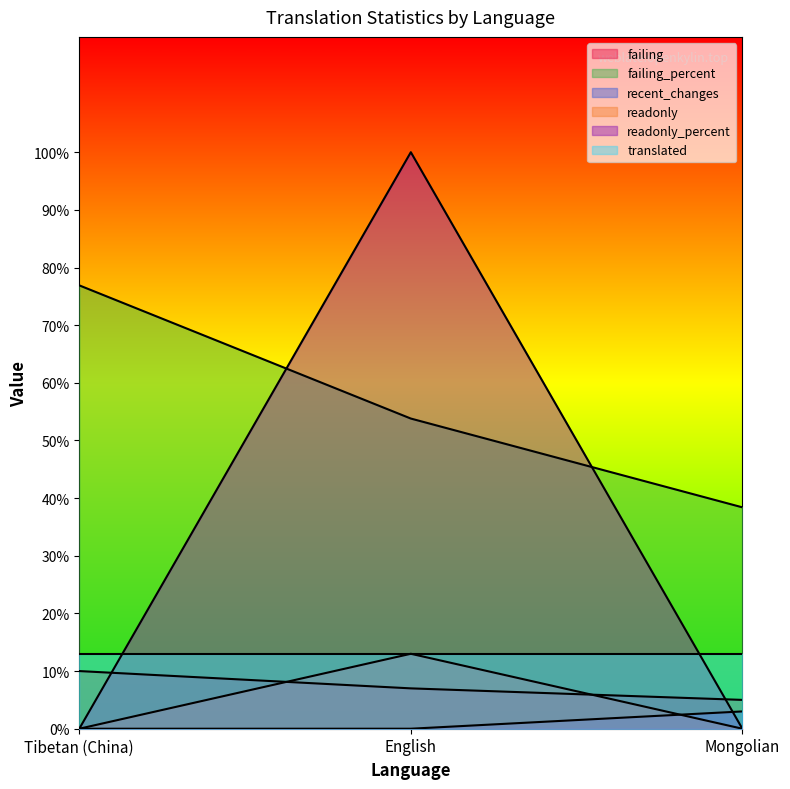

True or false: recent_changes has a value of 1.5 at English.

False